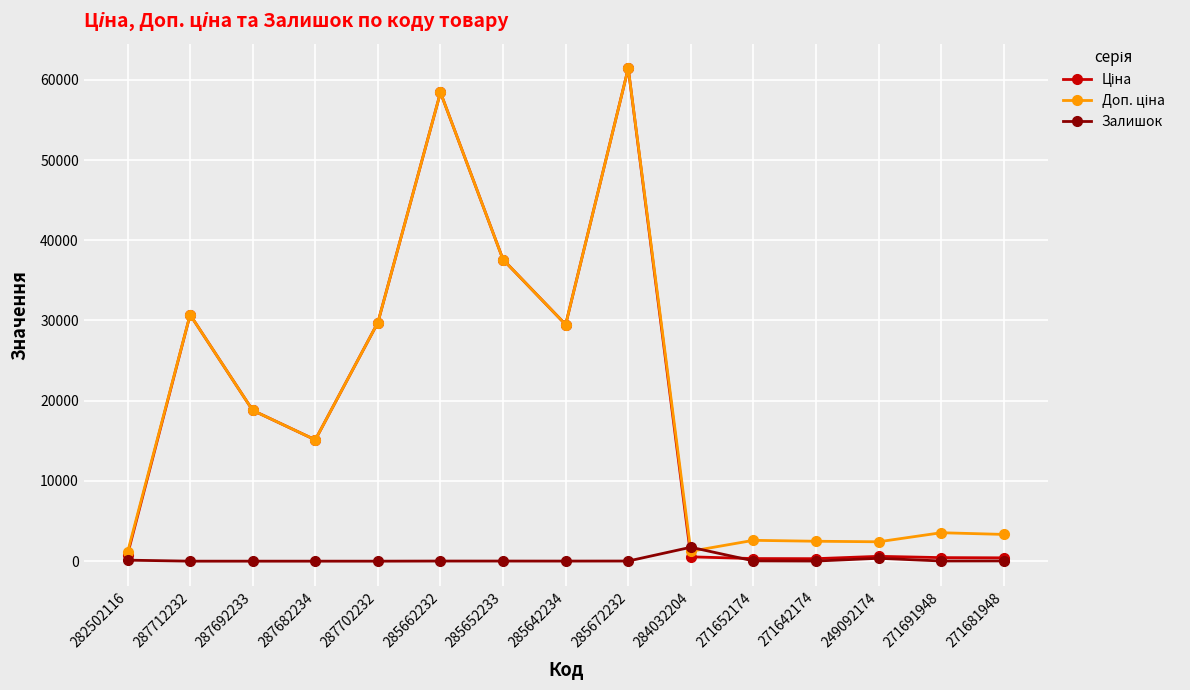

The Залишок series shows 13.0 at 285652233. True or false?

True